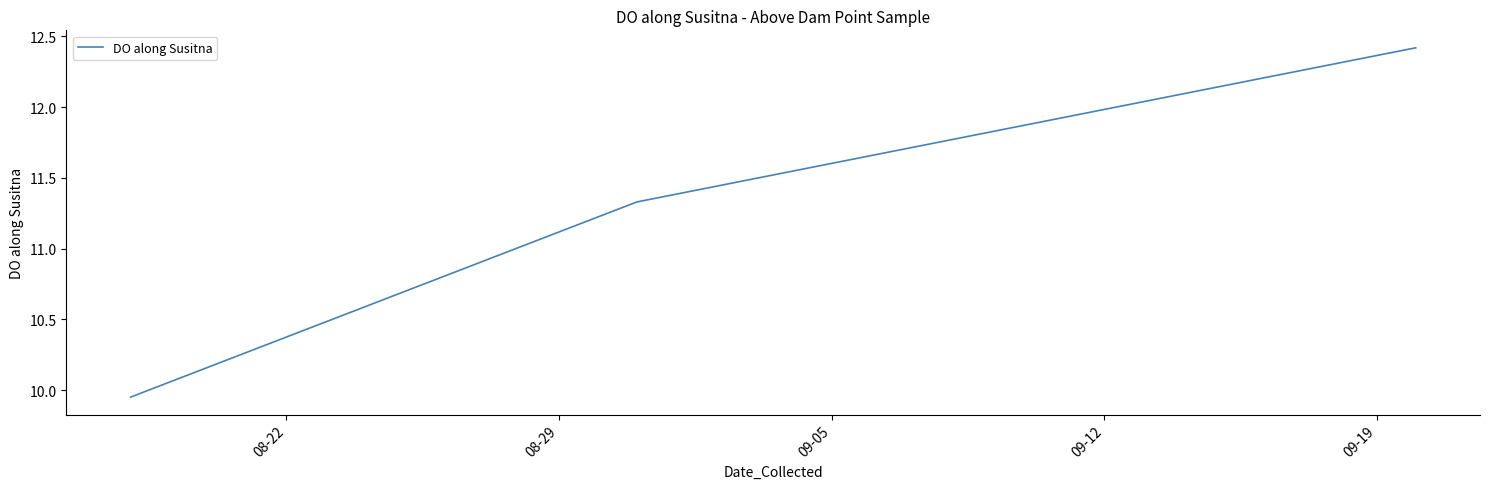

What is the difference between the maximum and second lowest values?

1.1